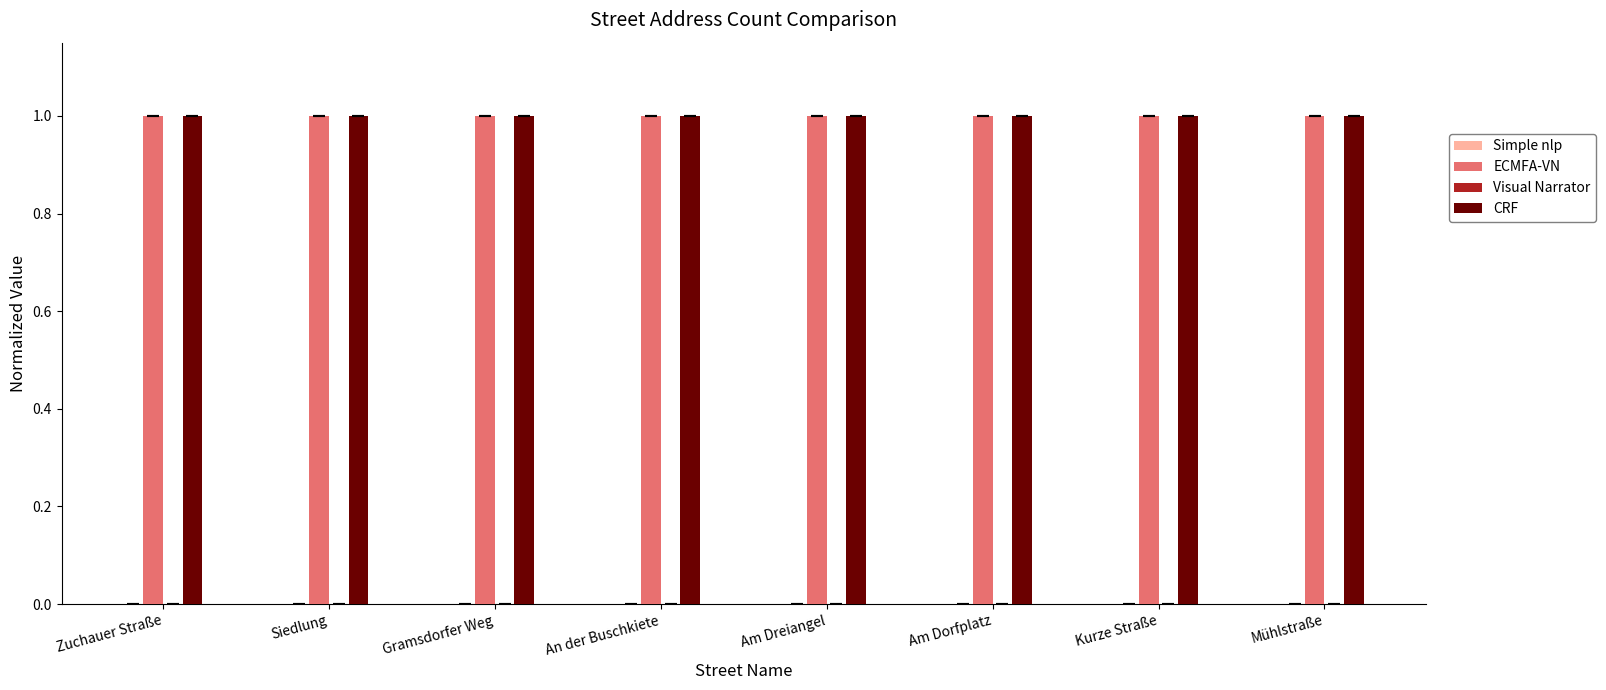

The value of ECMFA-VN at Mühlstraße is 1.0. True or false?

True